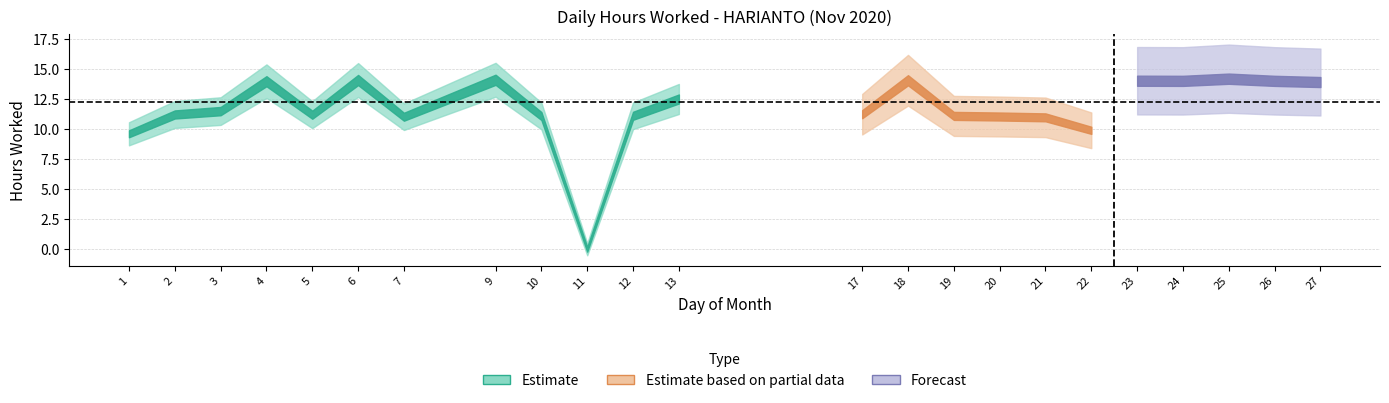

How many values in the Estimate series are below 11?

4